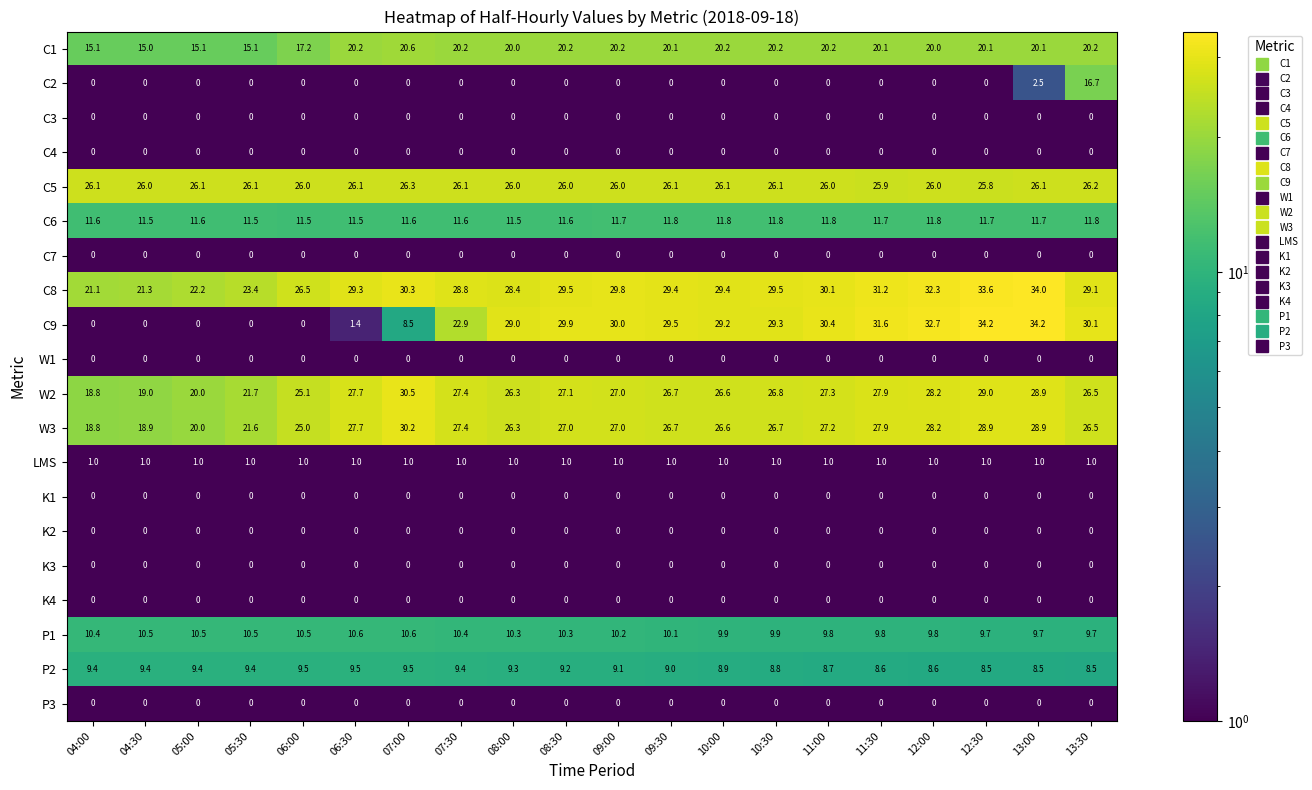

Which series has the widest spread of values?

C9